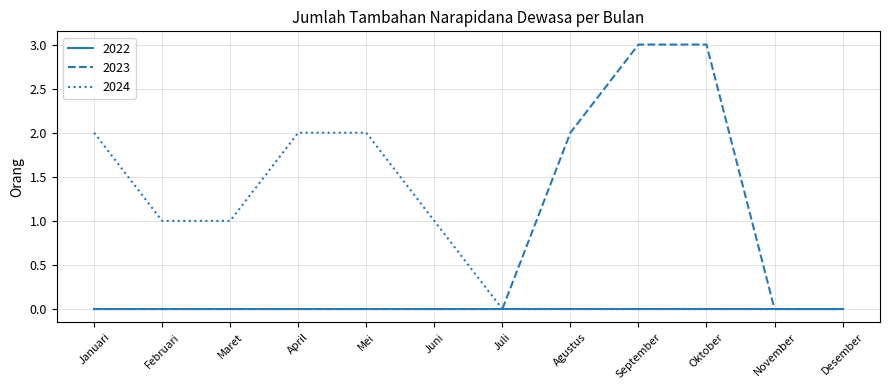

List the series in order of their peak value, lowest first.

2022, 2024, 2023